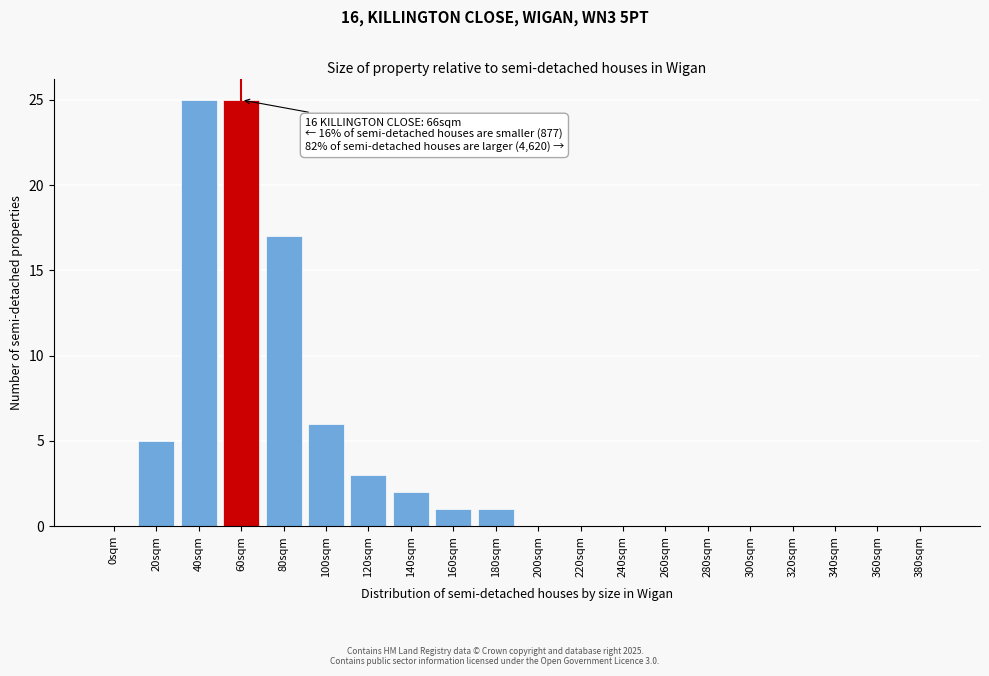

Reading right to left, what are all the values shown in this chart?

380sqm=0	360sqm=0	340sqm=0	320sqm=0	300sqm=0	280sqm=0	260sqm=0	240sqm=0	220sqm=0	200sqm=0	180sqm=1	160sqm=1	140sqm=2	120sqm=3	100sqm=6	80sqm=17	60sqm=25	40sqm=25	20sqm=5	0sqm=0